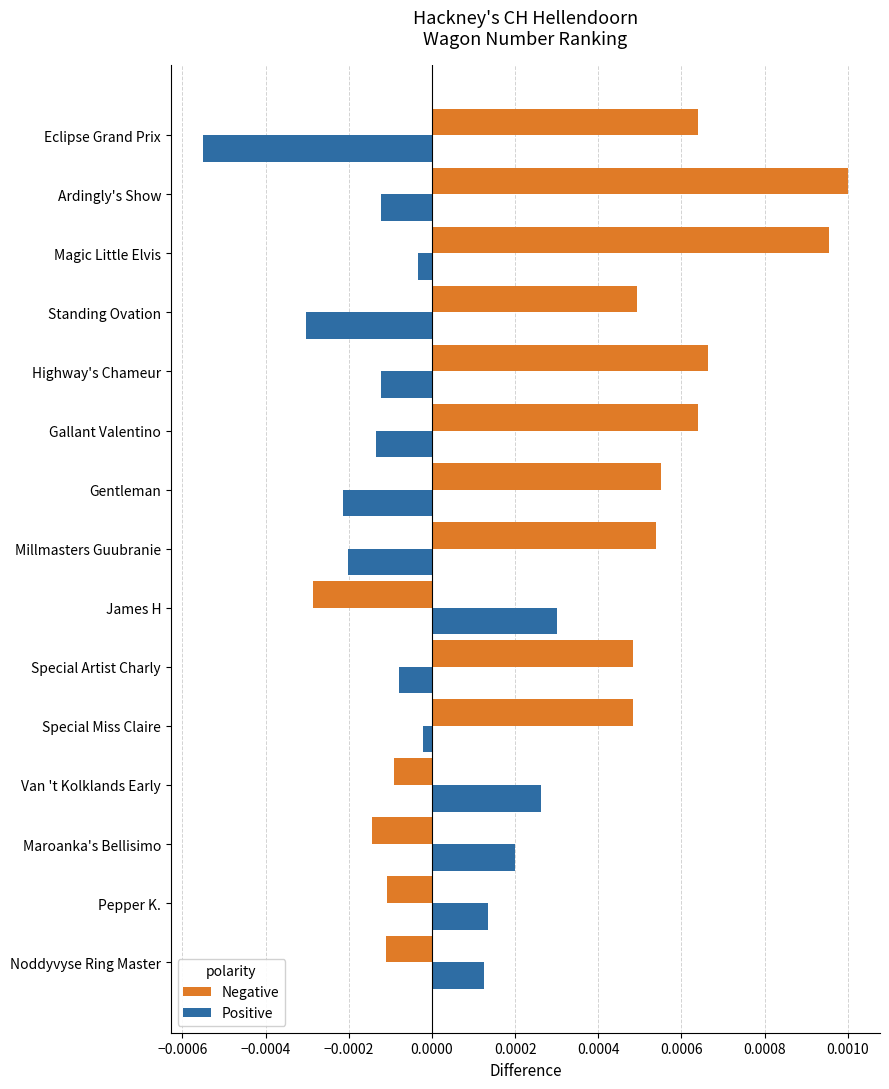

Rank the series by their average value, from highest to lowest.

Negative, Positive